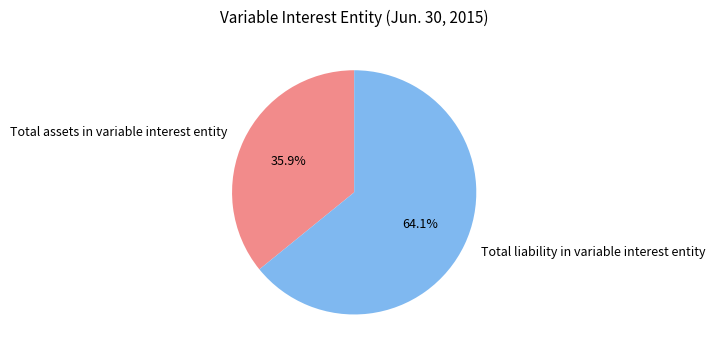

How much of the chart is everything except Total assets in variable interest entity?

64.1%